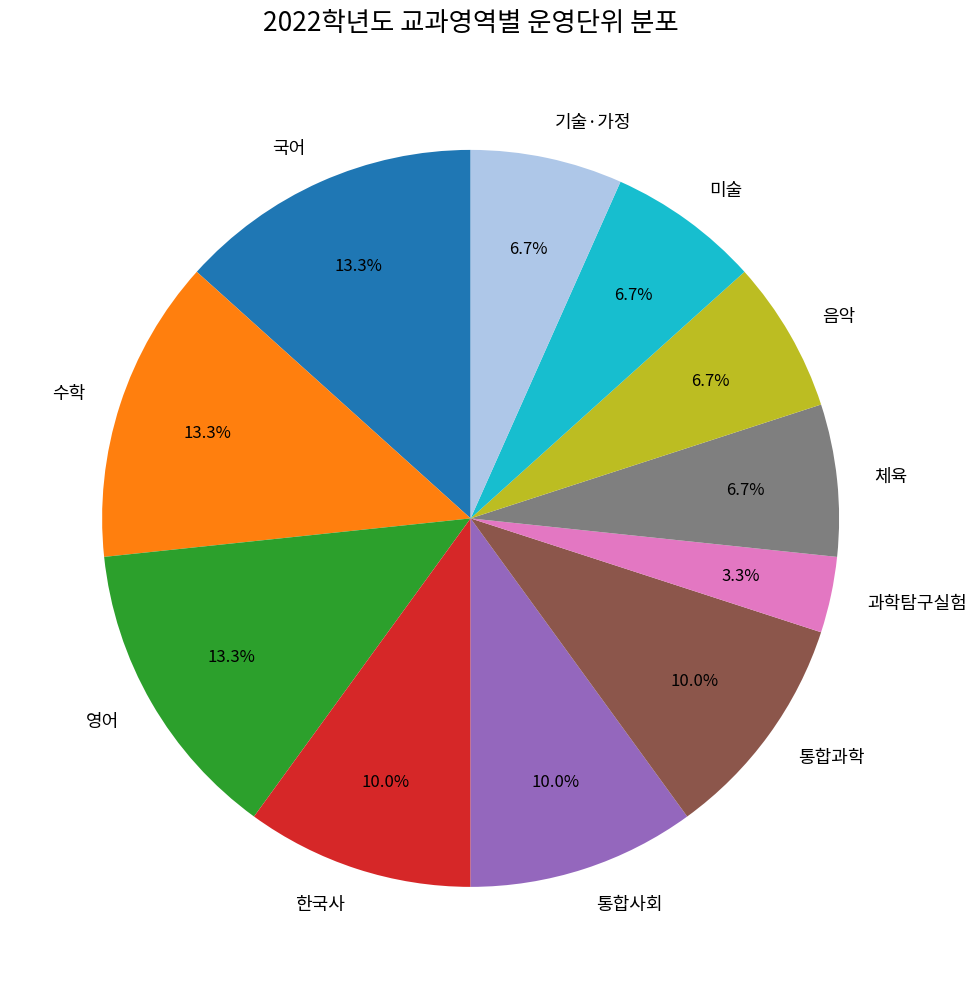

Which category has the smallest portion of the pie?

과학탐구실험